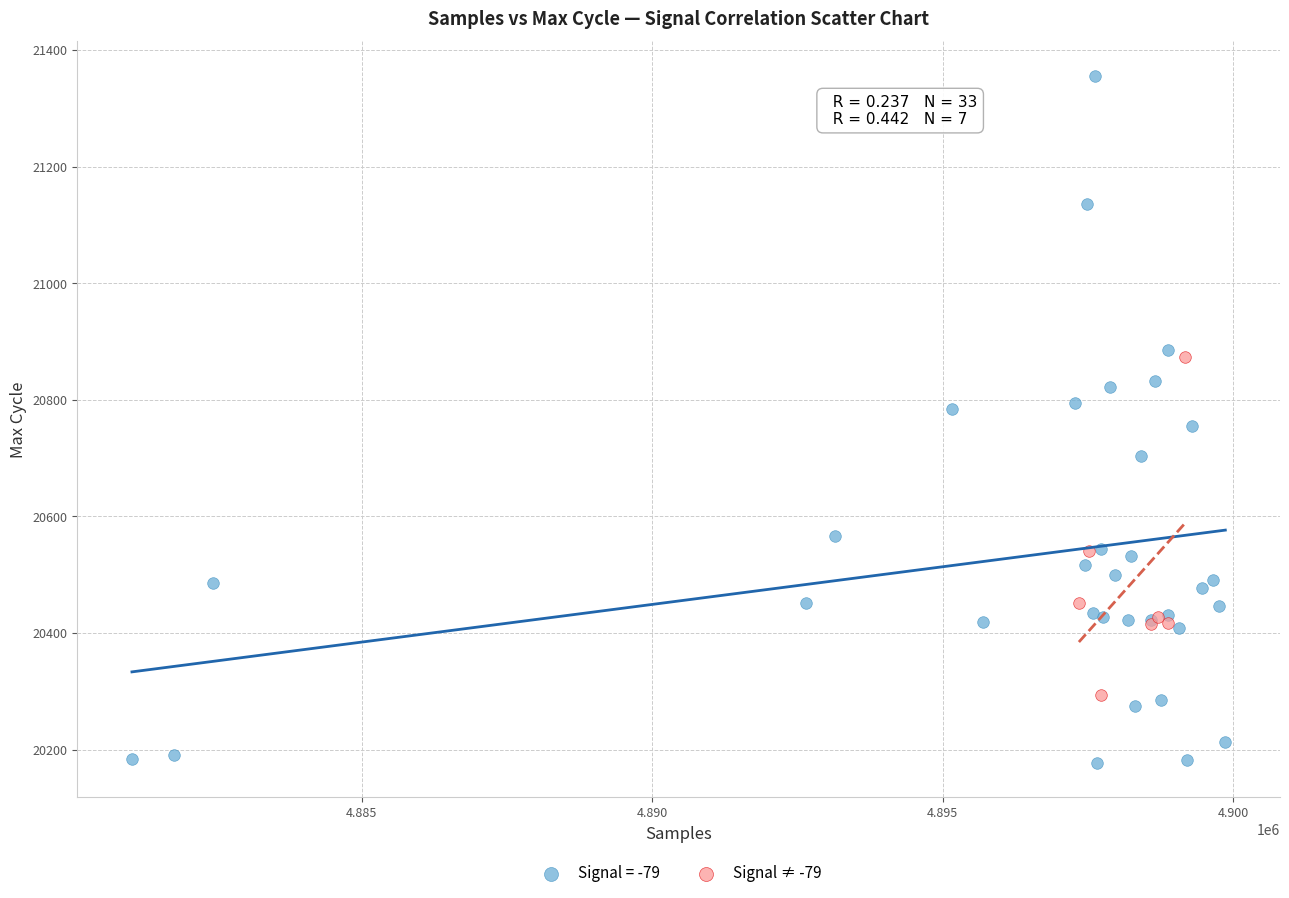

Which series contains the lowest Y value?

Signal = -79